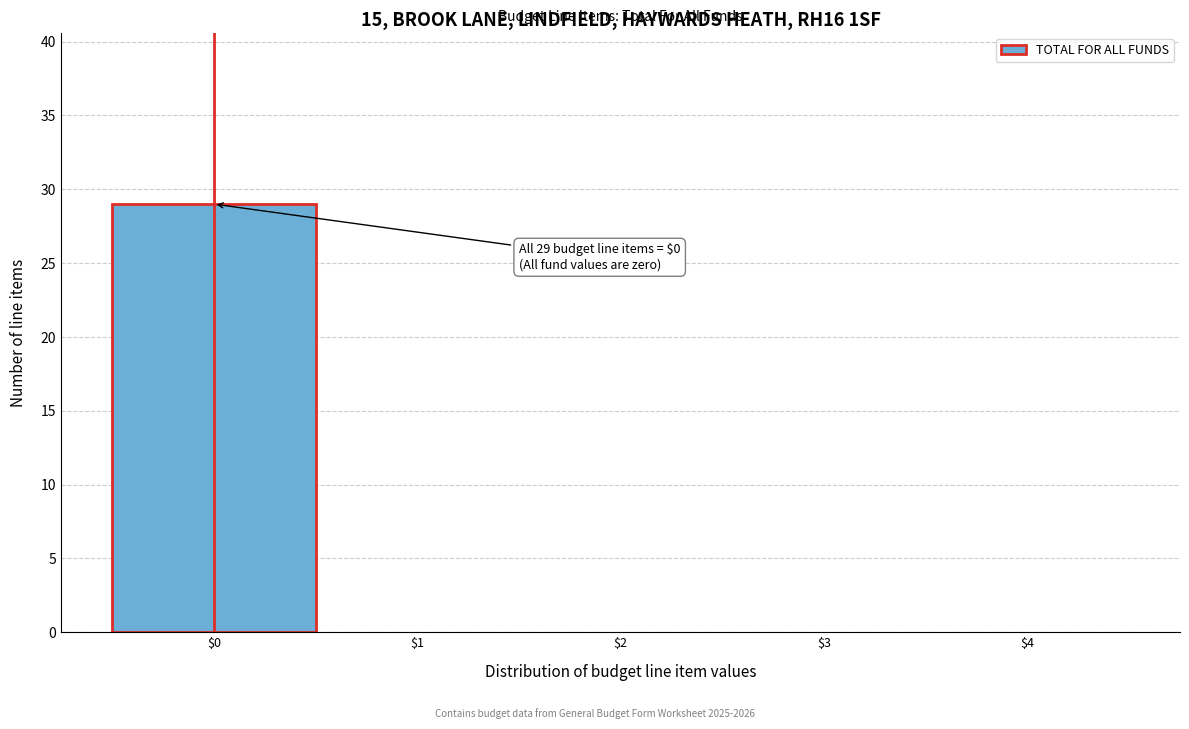

Over which range of the x-axis is the bar tallest?

-0.5 to 0.5